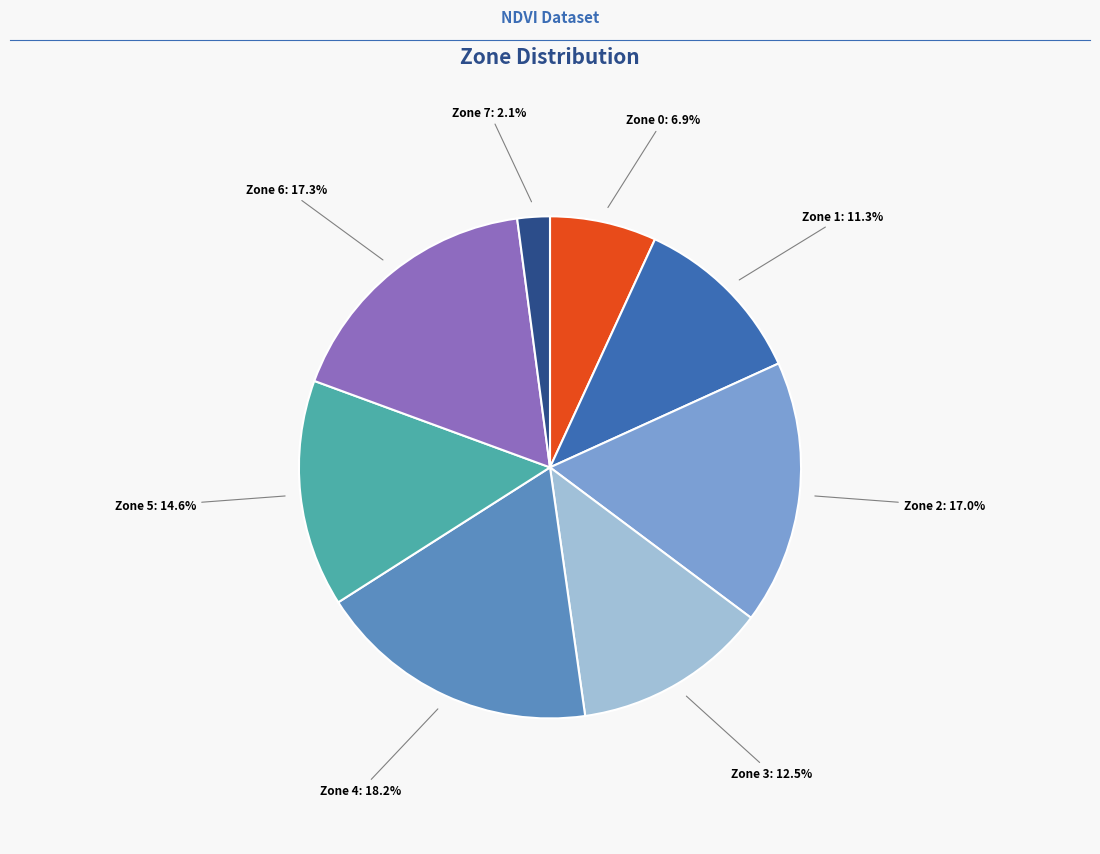

What is the ratio of the value at Zone 4 to the value at Zone 1?

1.6